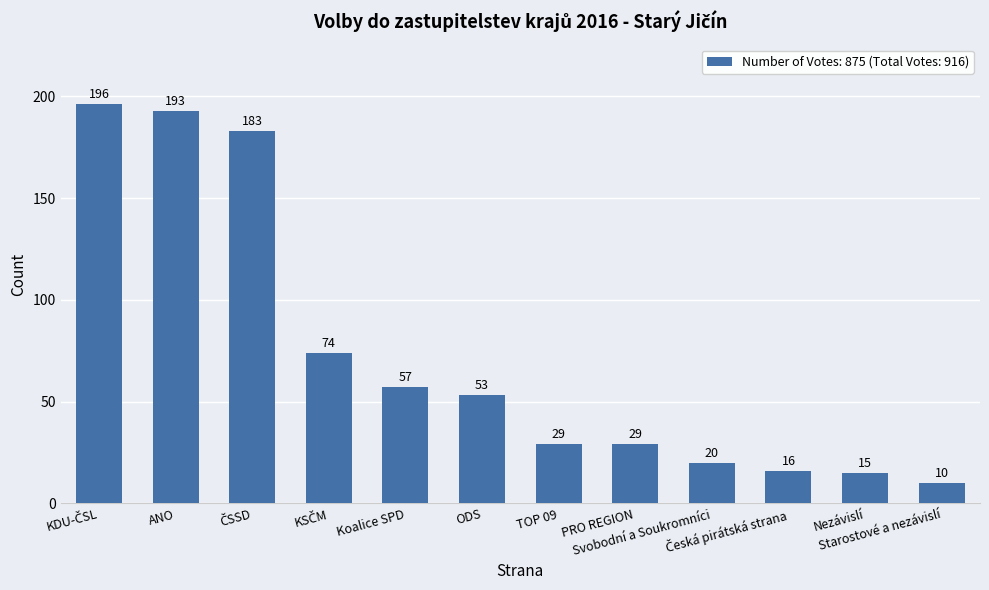

What is the difference between the maximum and minimum values?

186